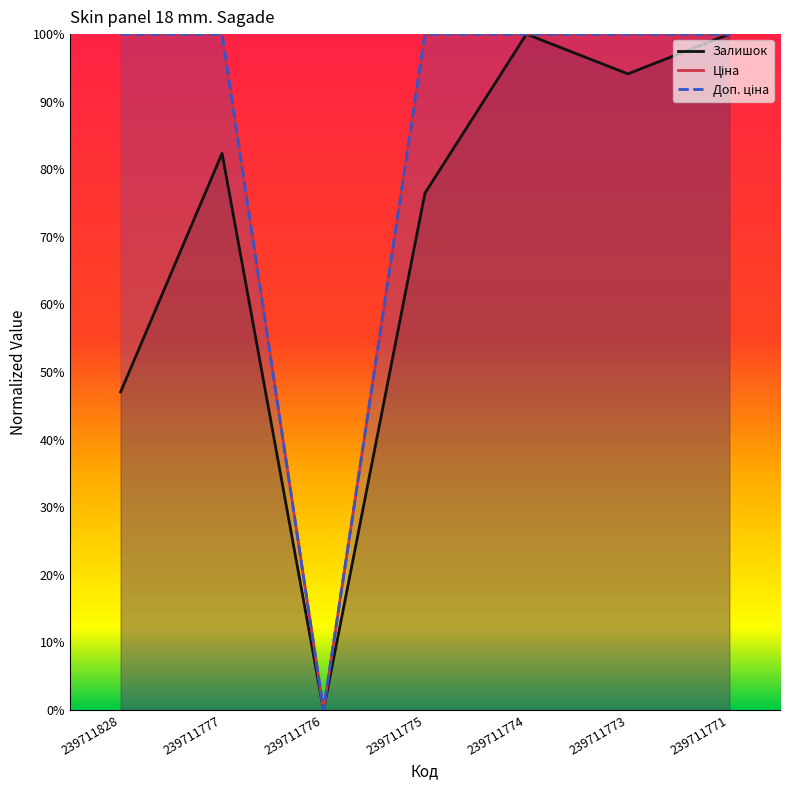

Which category has the lowest value across all series?

239711776